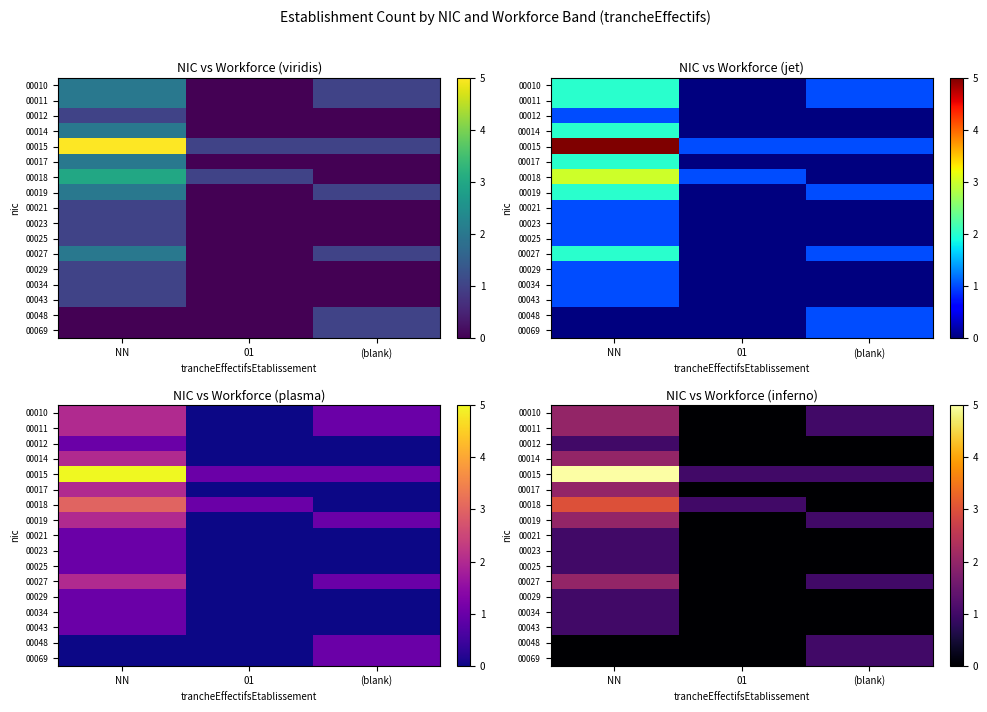

What is the average value of the 00010 series?

1